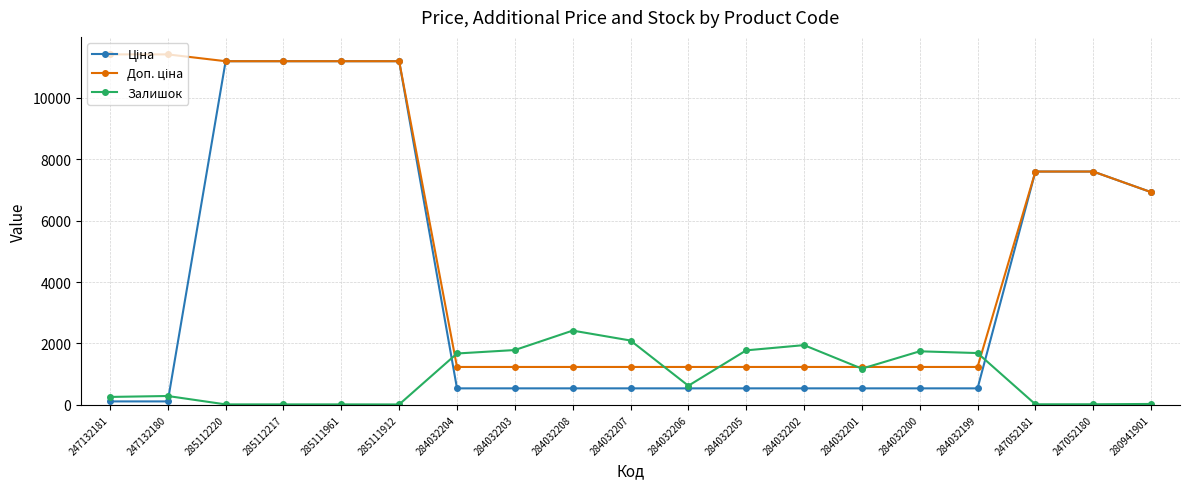

What is the value of the Залишок point at the 16th from the left?

1688.0